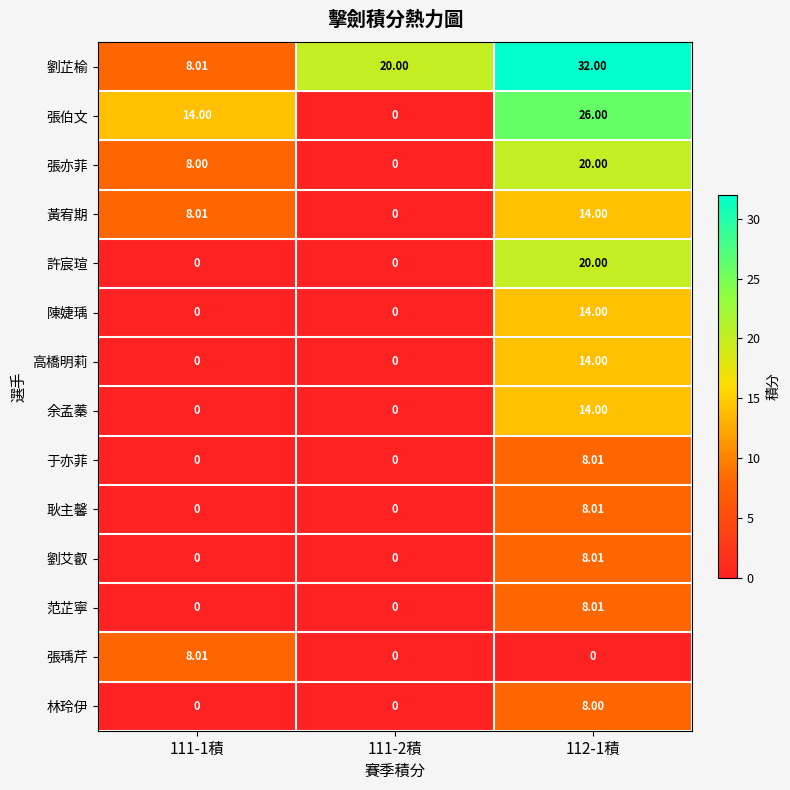

Which series has the largest total across all categories?

劉芷榆